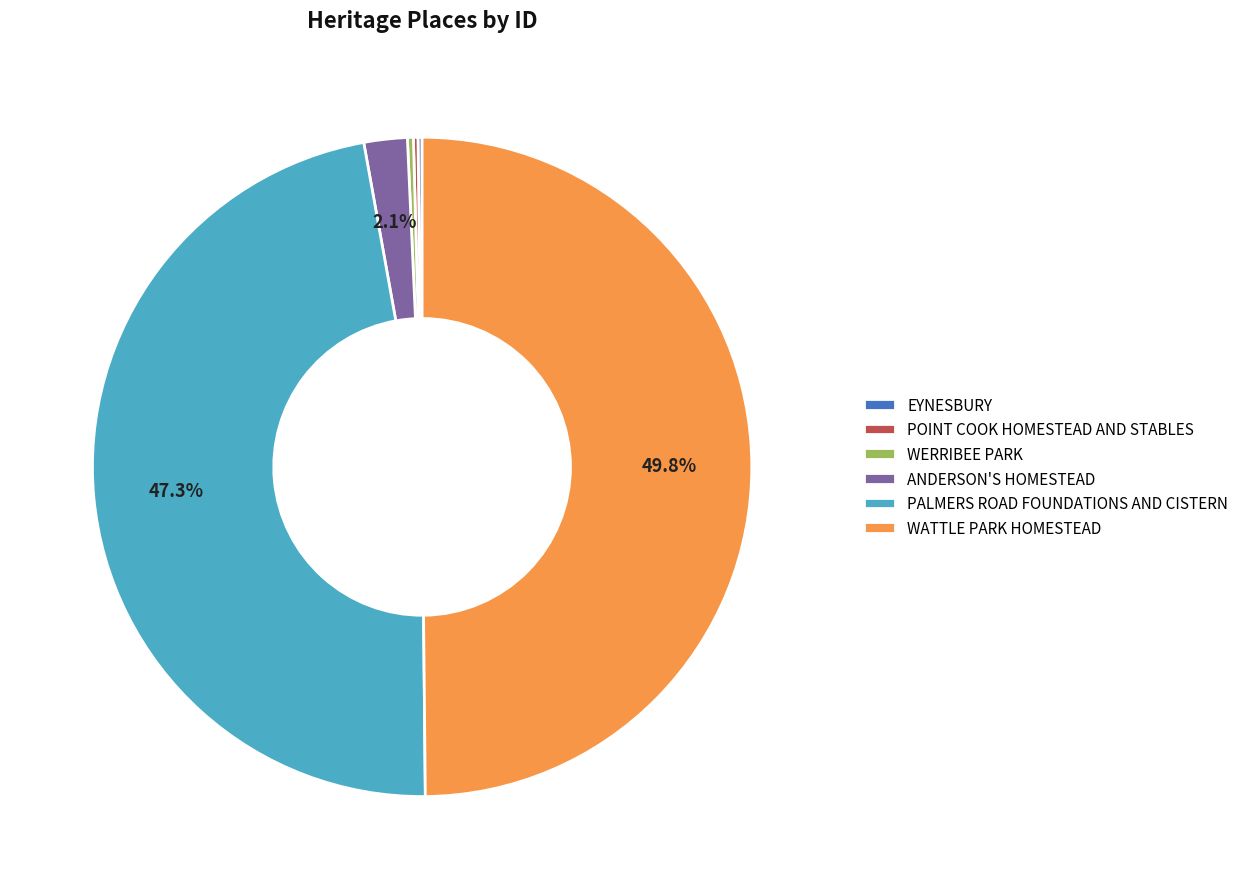

Is WERRIBEE PARK the majority of the pie?

No